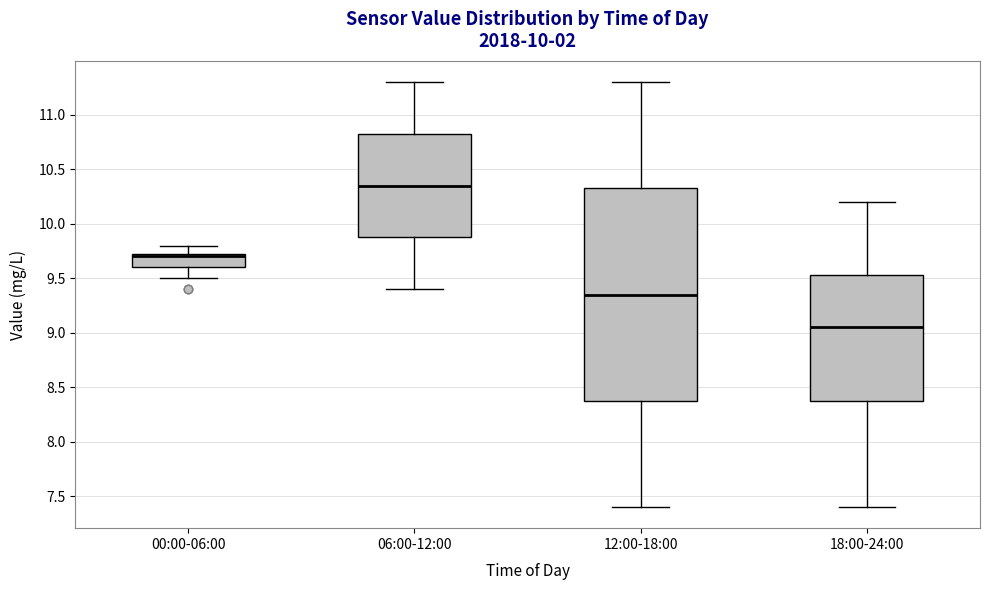

Reading left to right, read every box against the y-axis: the position of its median line, the range the box covers, and the ends of its whiskers. The values are not printed on the chart, so give them approximately, as read against the axis.

00:00-06:00: median 9.70, box 9.60 to 9.75, whiskers 9.50 to 9.80
06:00-12:00: median 10.35, box 9.90 to 10.85, whiskers 9.40 to 11.30
12:00-18:00: median 9.35, box 8.40 to 10.35, whiskers 7.40 to 11.30
18:00-24:00: median 9.05, box 8.40 to 9.55, whiskers 7.40 to 10.20